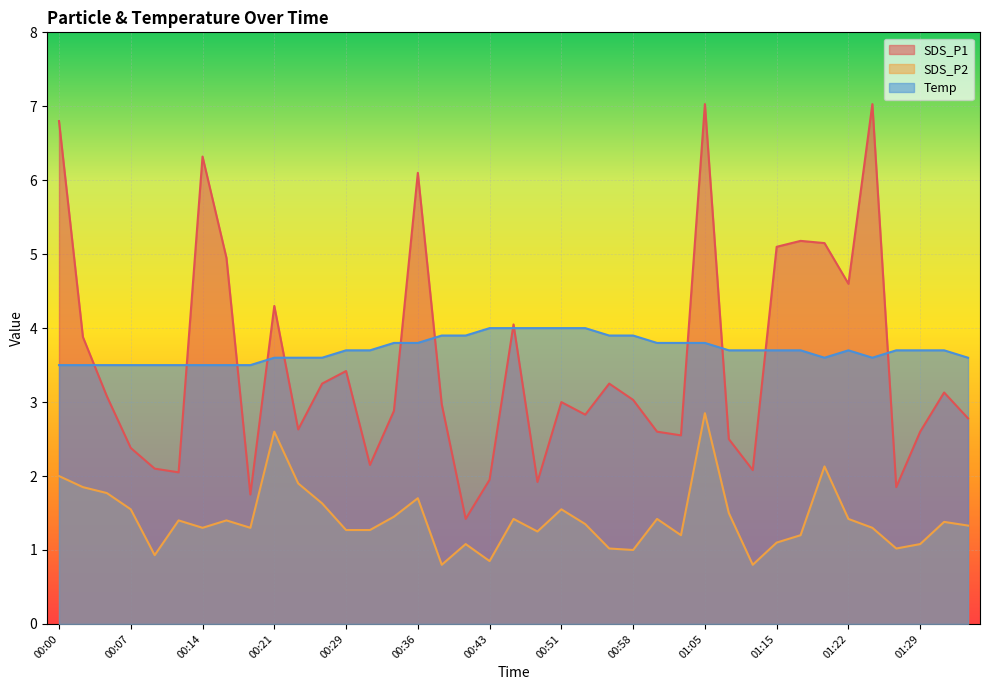

What are all the series names shown in the legend?

SDS_P1, SDS_P2, Temp